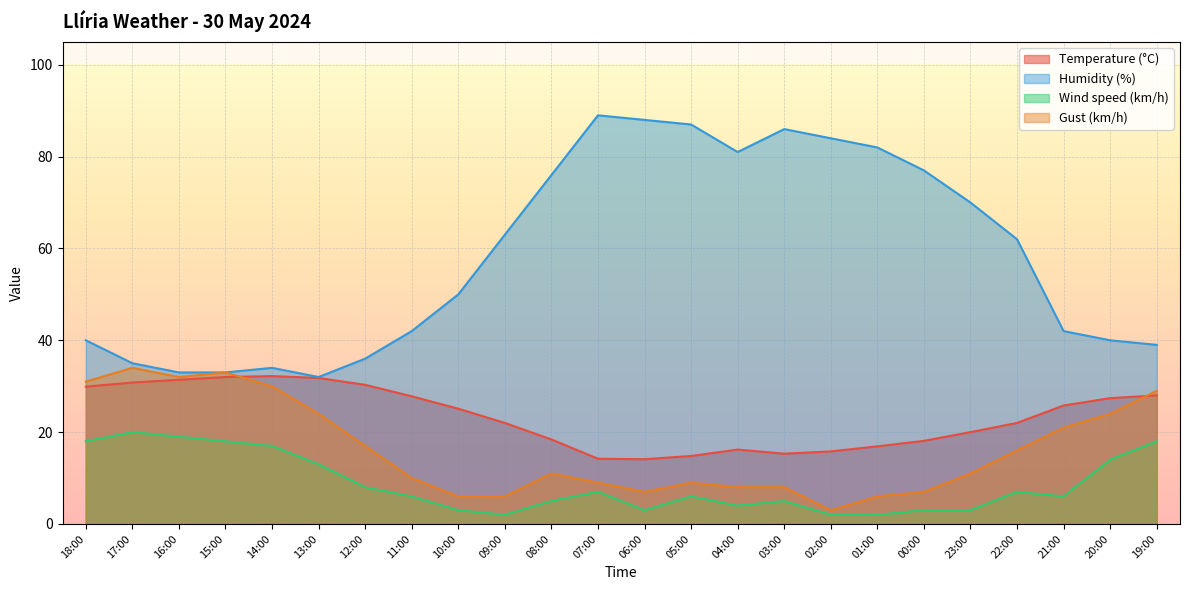

Does the chart display data point markers on the line(s)?

No